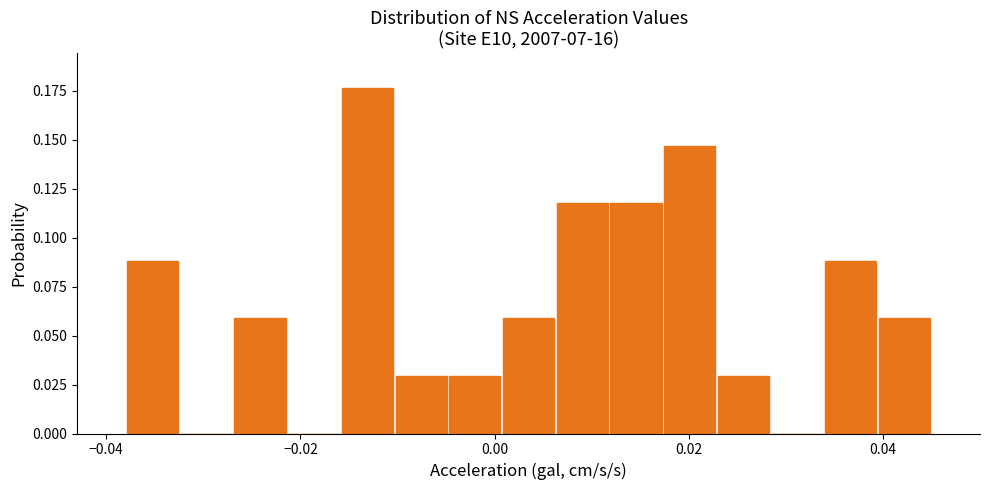

Read against the x-axis, roughly where is the centre of the tallest bar?

-0.014